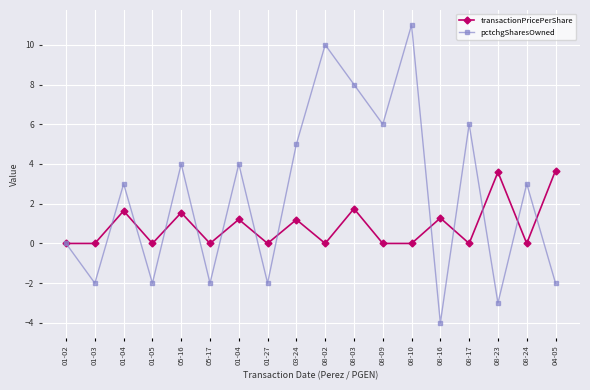

At which label is pctchgSharesOwned closest to 3?

01-04